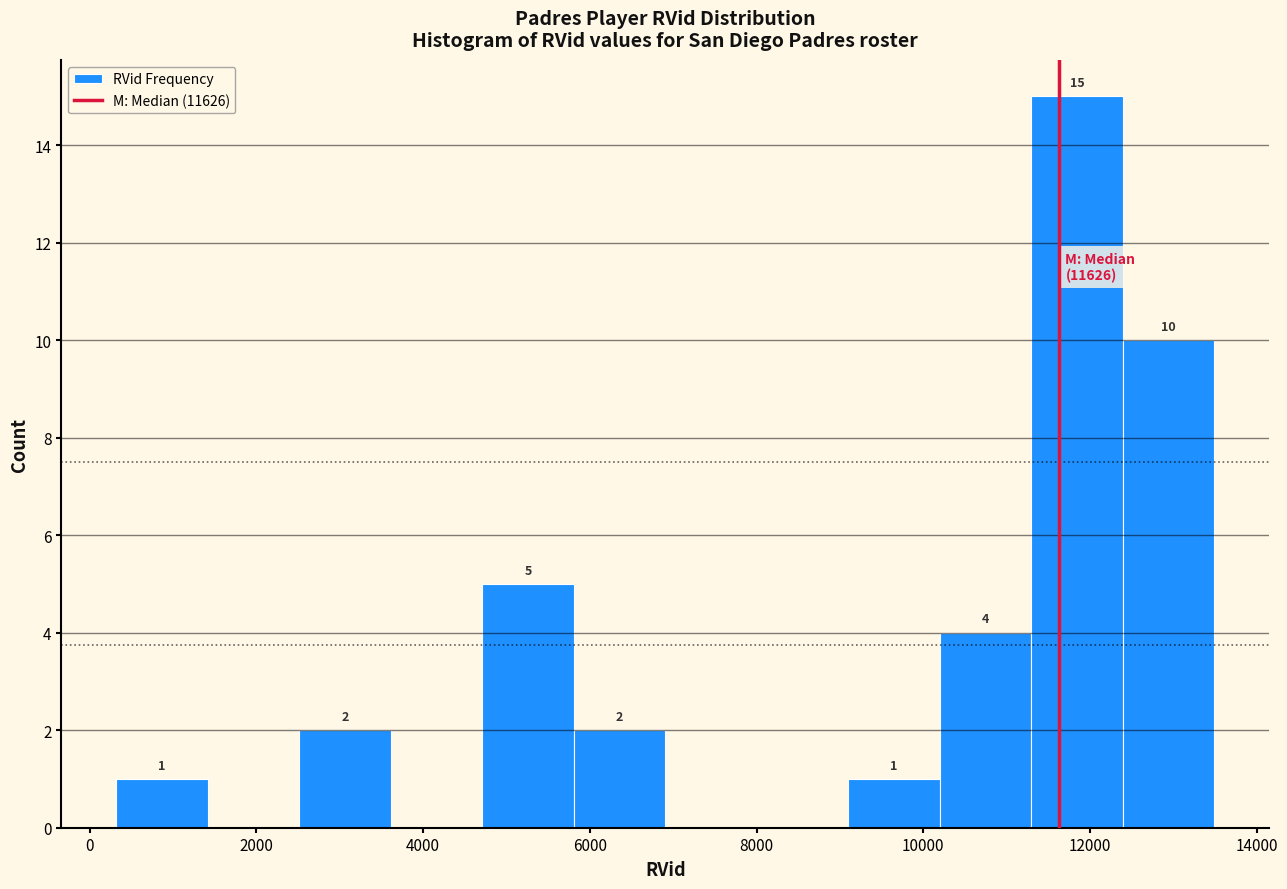

Which range on the x-axis has the tallest bar?

11200 to 12400